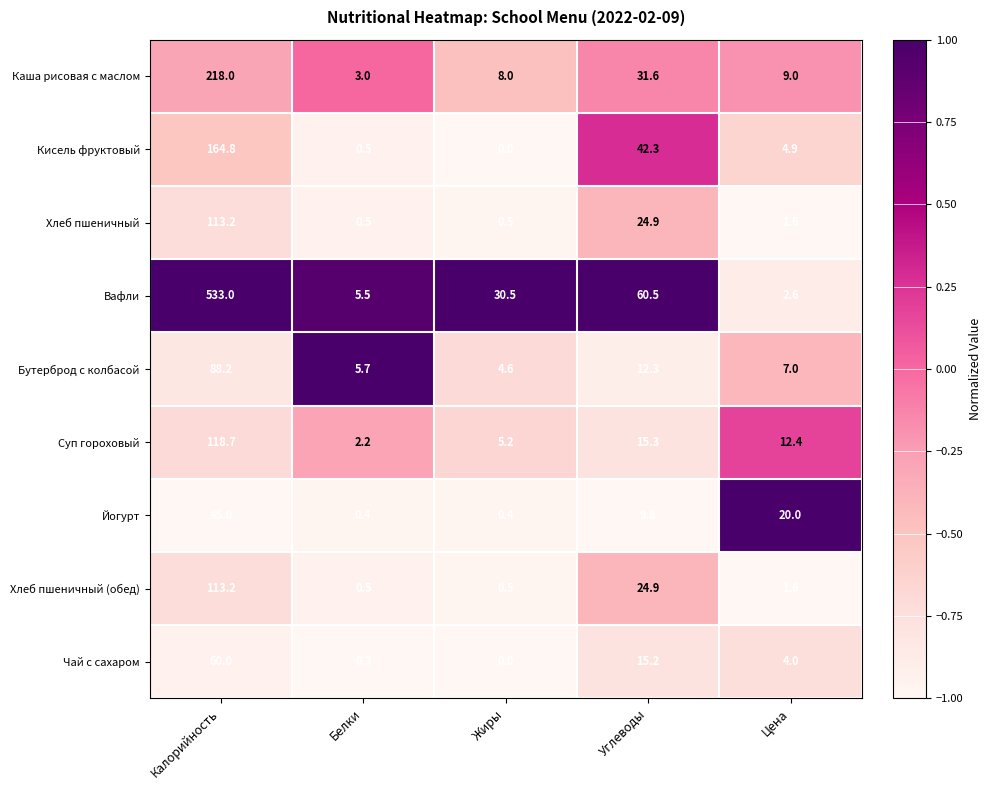

What is the minimum value for Вафли?

2.6